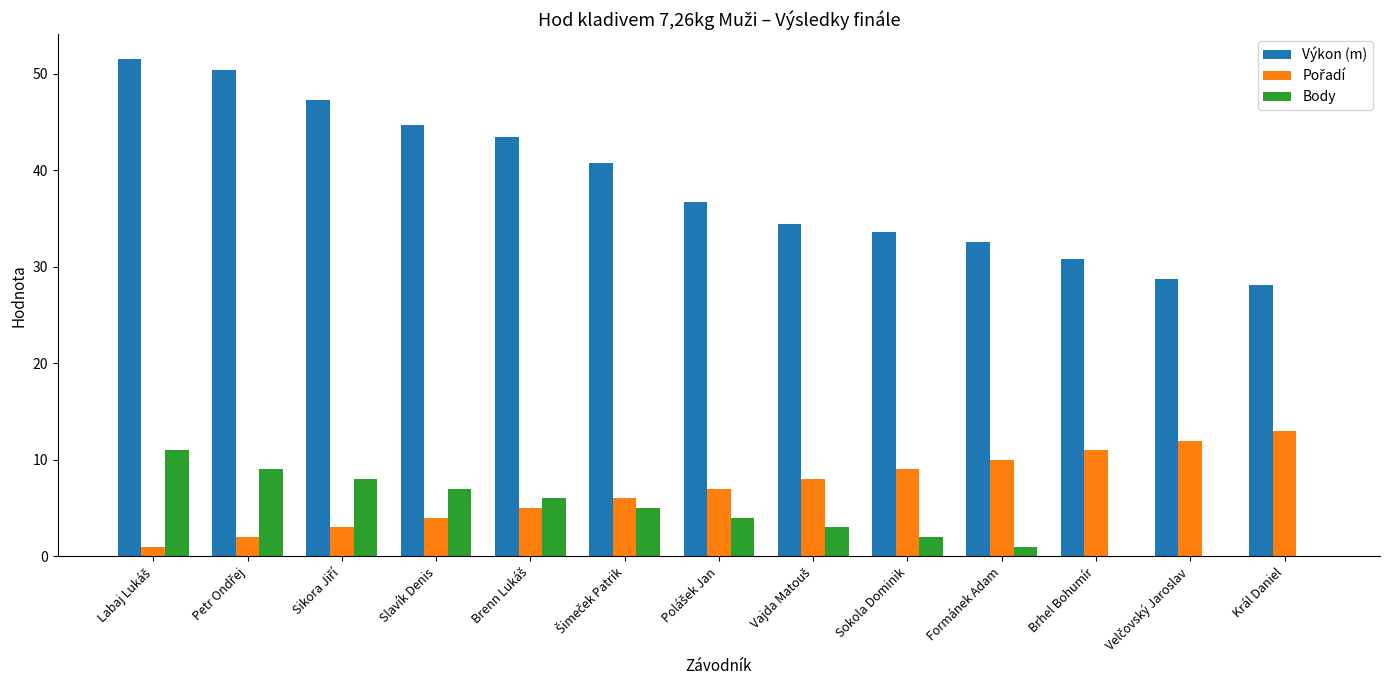

What is the maximum value for Výkon (m)?

51.5